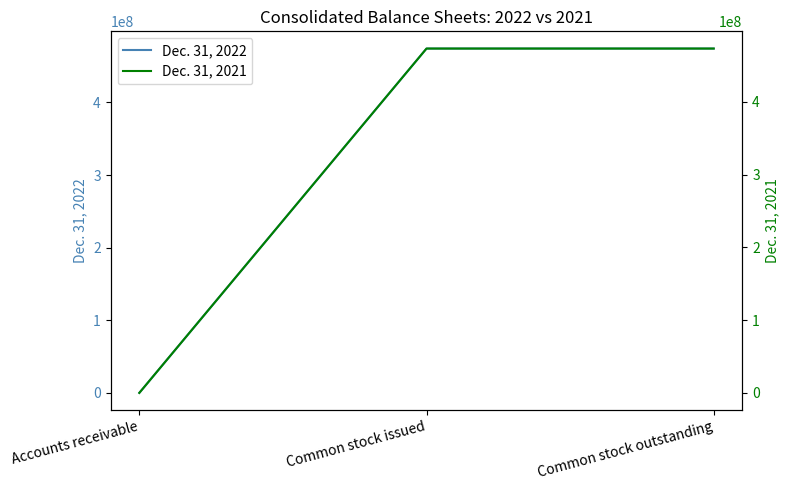

What is the sum of the Dec. 31, 2021 values at Accounts receivable and Common stock outstanding?

473119798